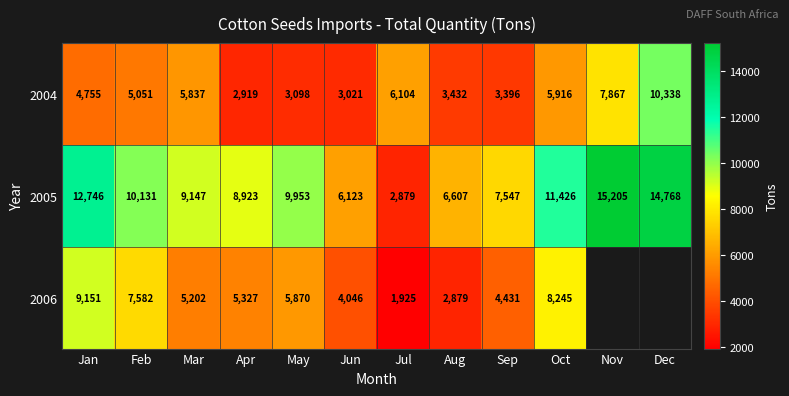

What is the spread (max minus min) of values at Feb?

5080